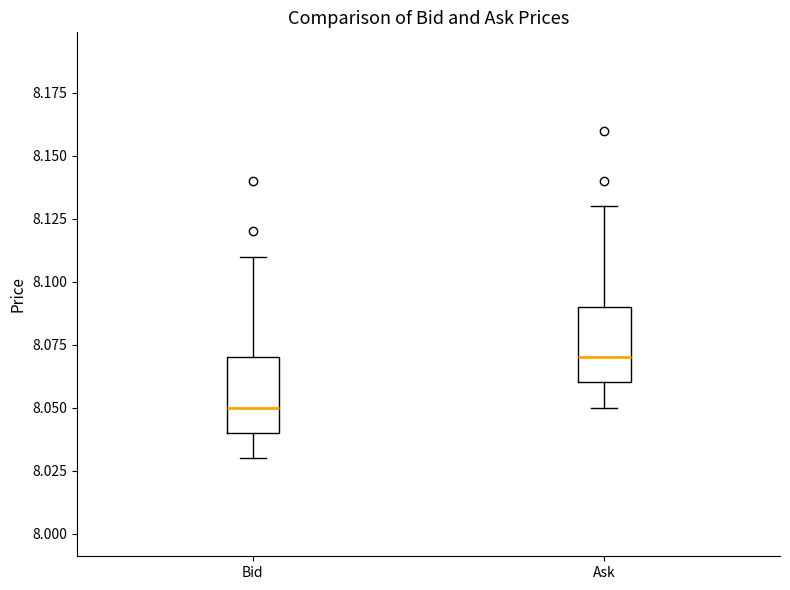

Which box has the highest median line?

Ask